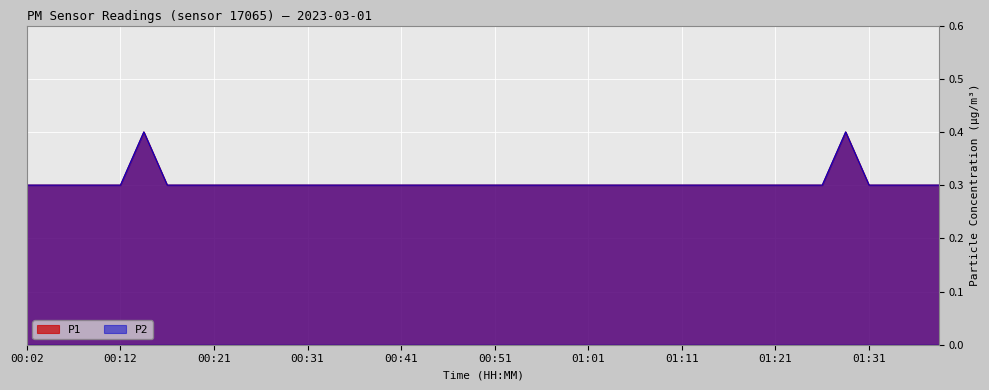

Which category has the highest value across all series?

00:14